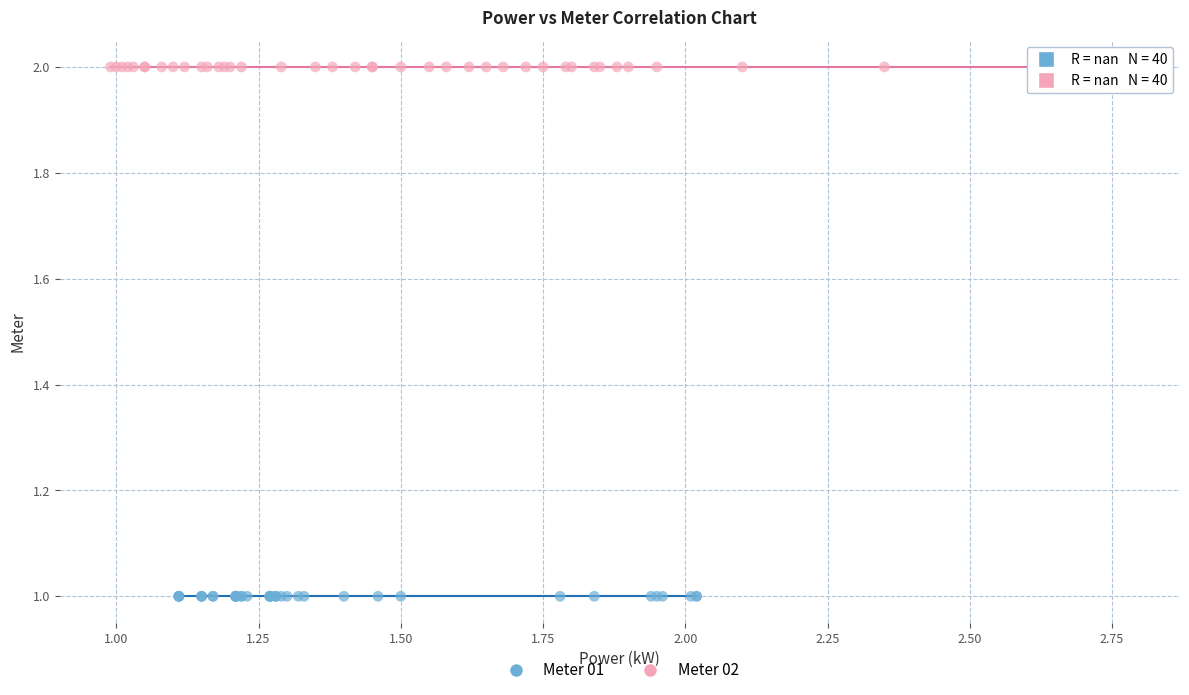

What are all the series names shown in the legend?

Meter 01, Meter 02